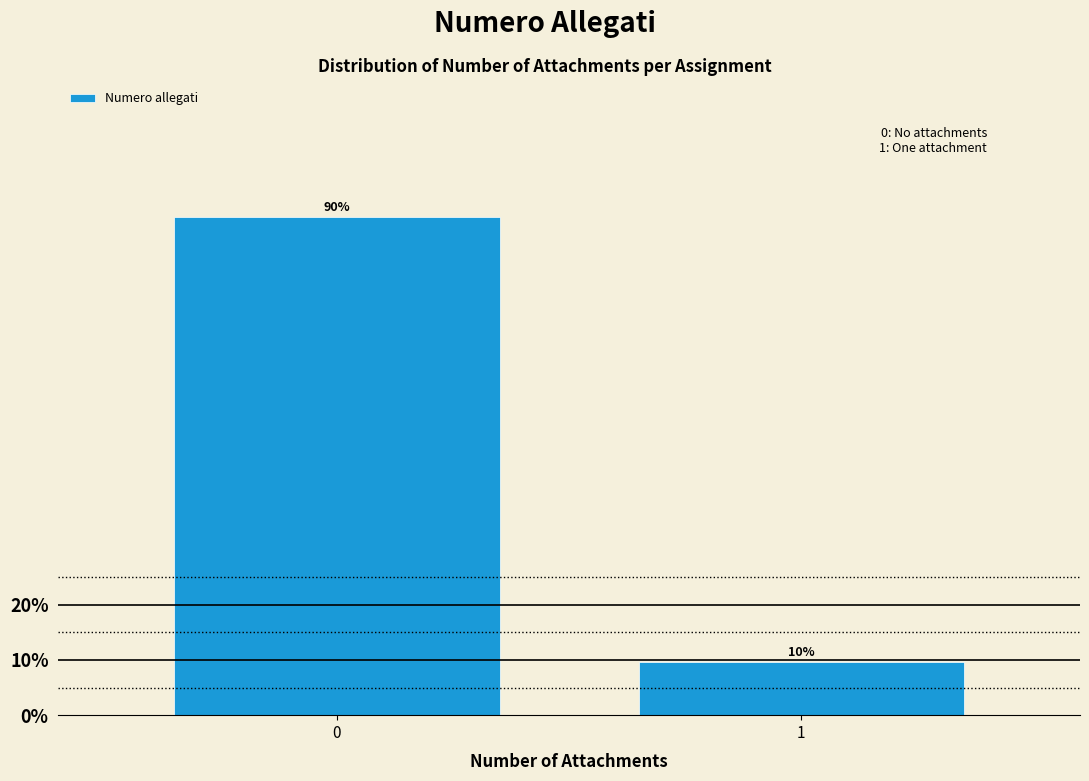

What is the value of the 2nd bar from the left?

9.7